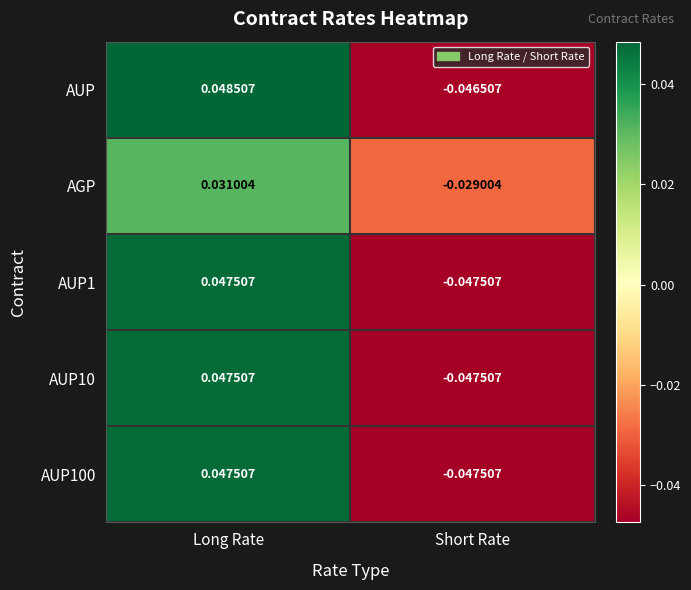

Rank the categories by AUP100 value from lowest to highest.

Short Rate, Long Rate